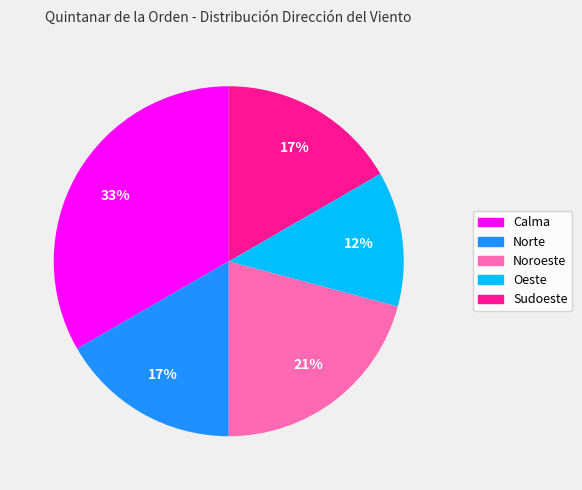

Approximately how many times larger is the value at Calma compared to Noroeste?

1.6